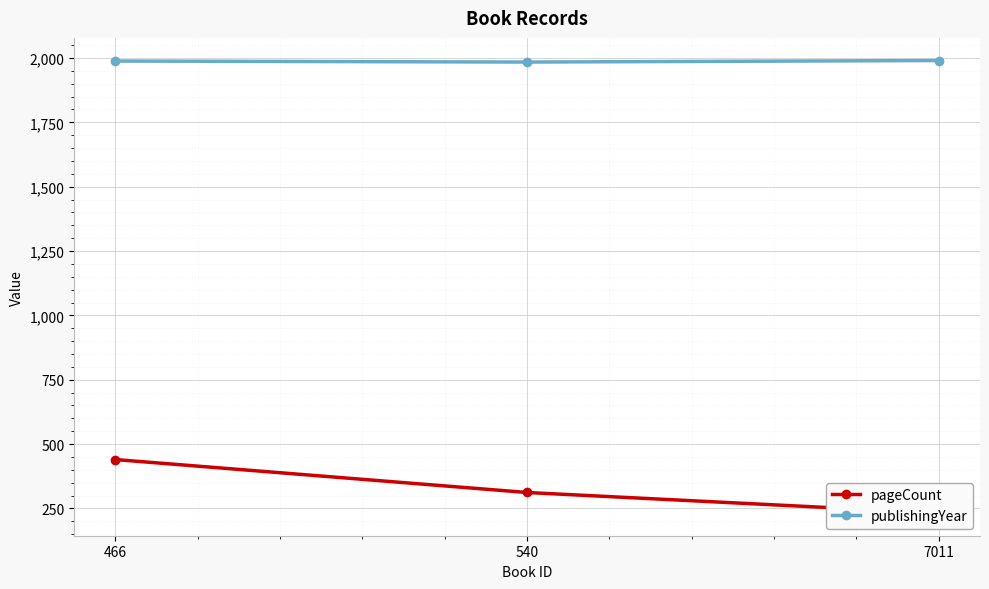

Reading left to right, list all the values displayed in this chart.

pageCount: 440	312	232
publishingYear: 1988	1984	1990